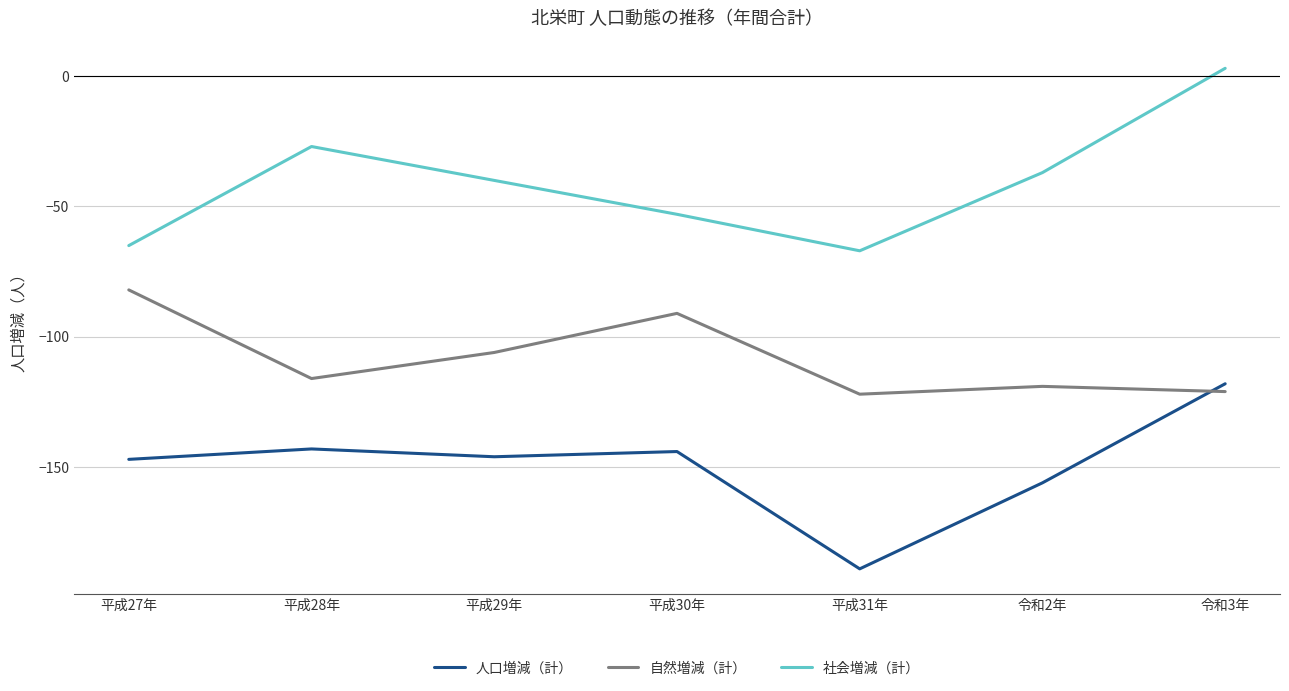

What position from the left is 平成29年?

3